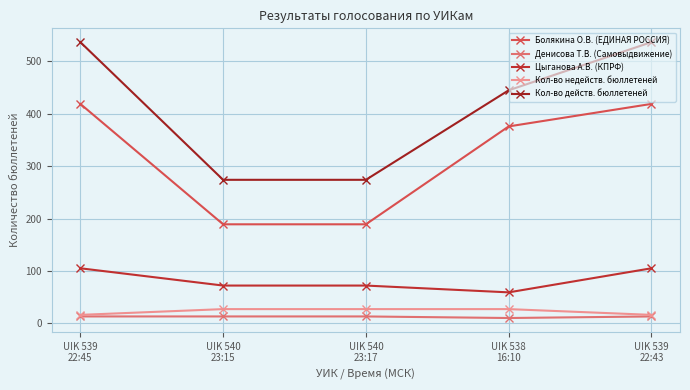

Which category has the lowest value across all series?

UIK 538
16:10